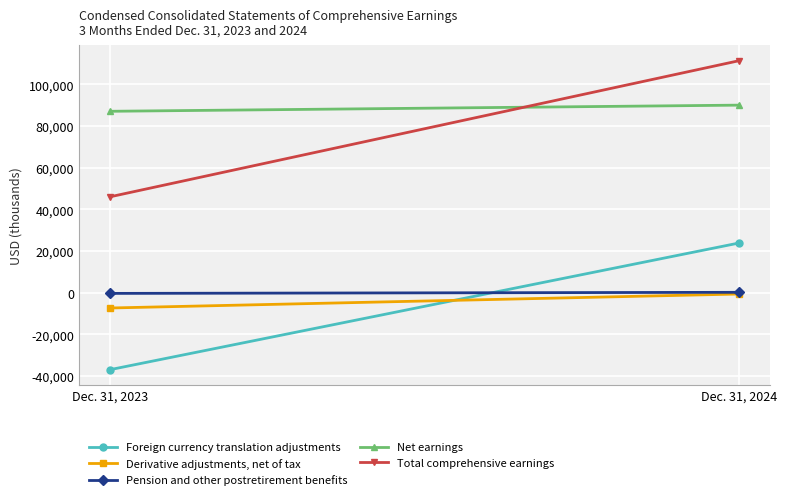

What is the minimum value shown in the chart?

-36884